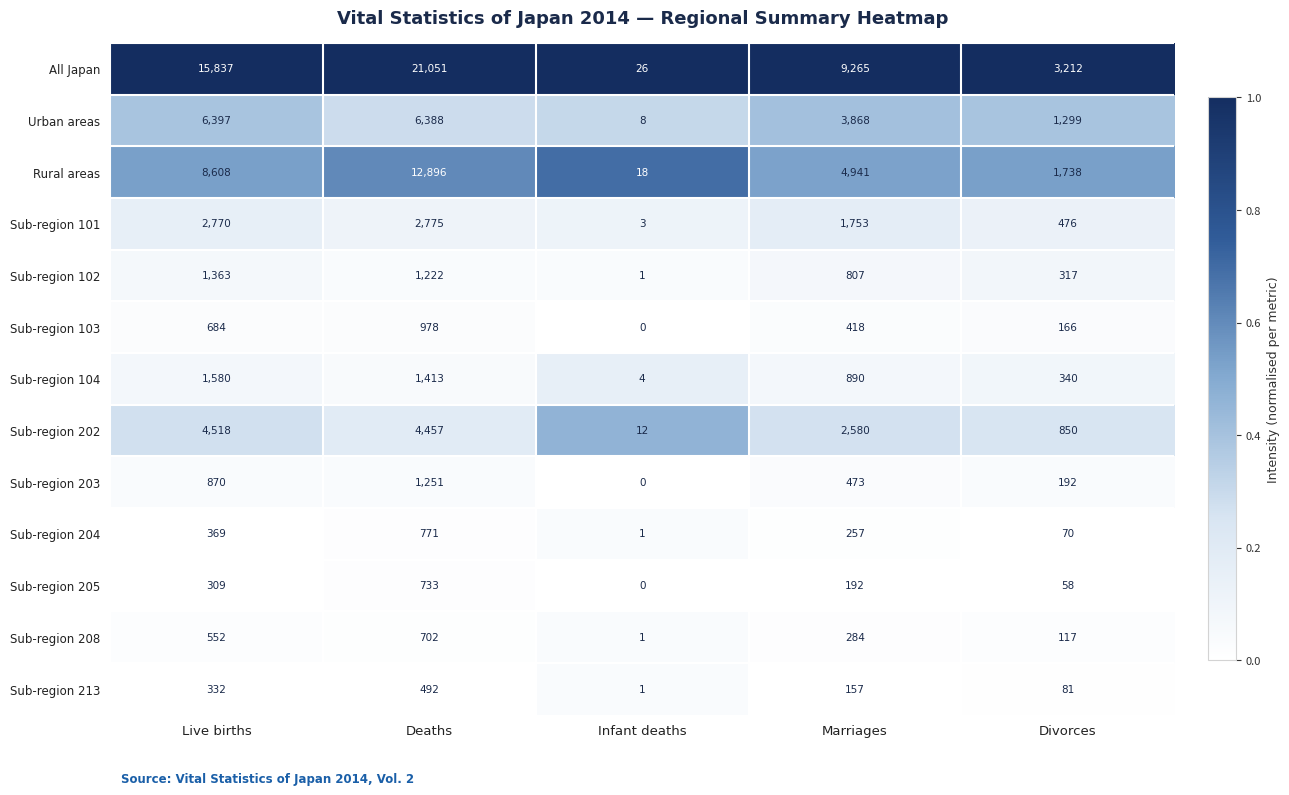

At which category is the sum across all series the highest?

Deaths